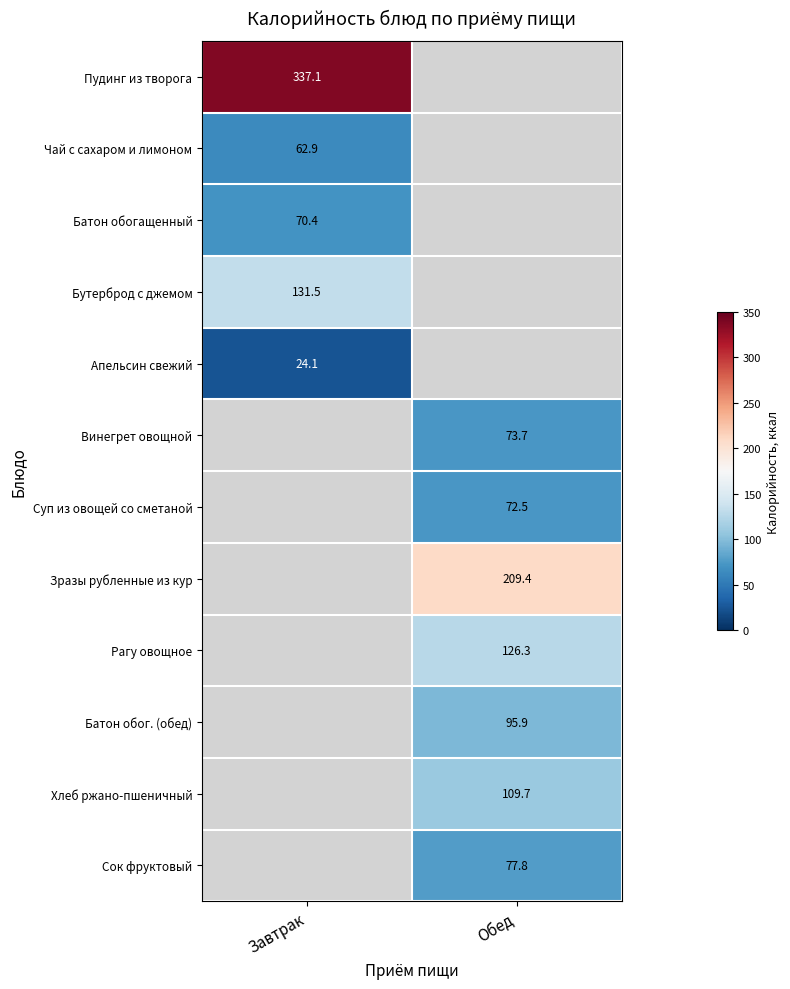

How many positive values does the Бутерброд с джемом series have?

1